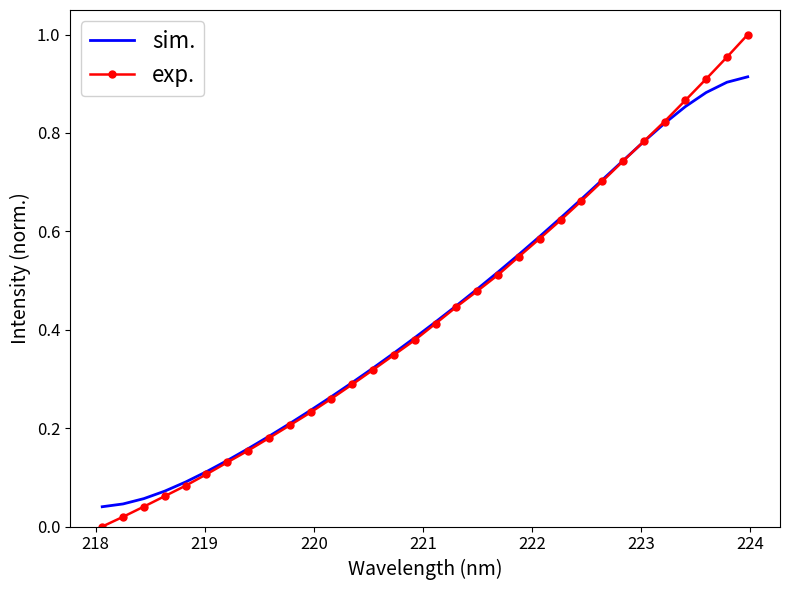

List the series in order of their peak value, highest first.

exp., sim.